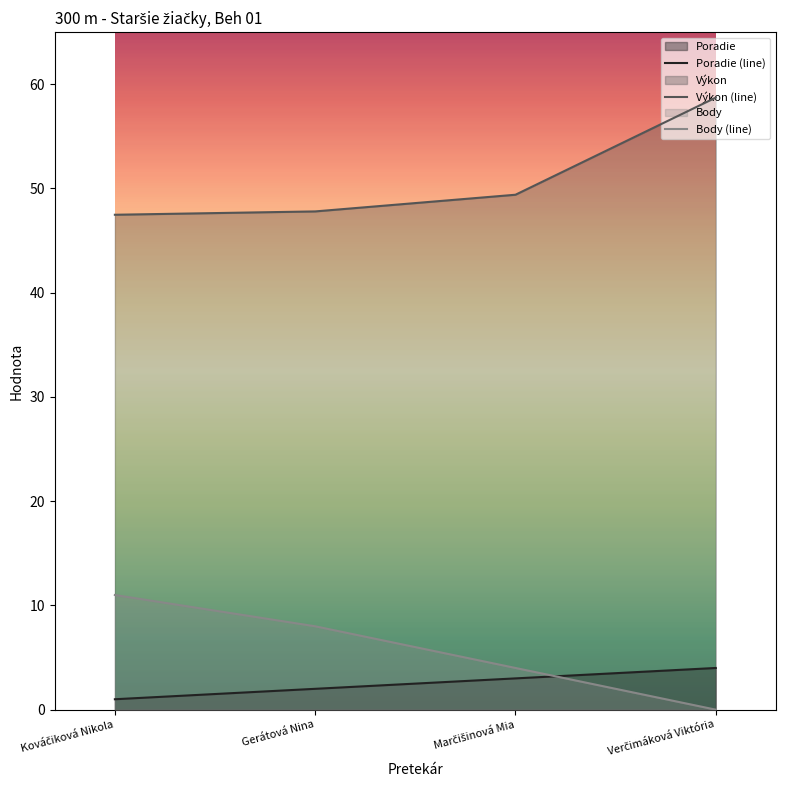

Between Verčimáková Viktória and Kováčiková Nikola, which is larger?

Verčimáková Viktória